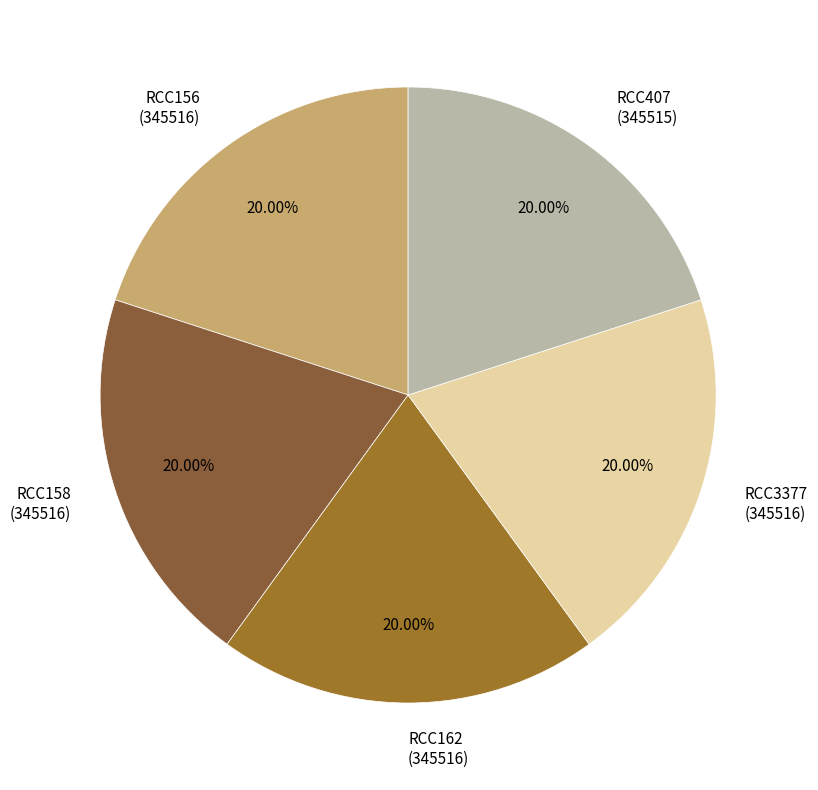

How many segments does this pie chart have?

5